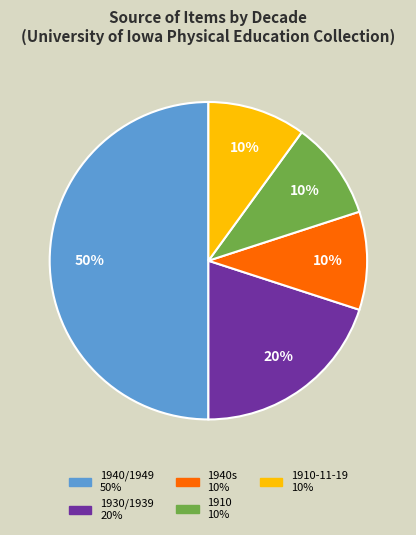

To the nearest percent, what is the difference between the largest and smallest slice percentages?

40%